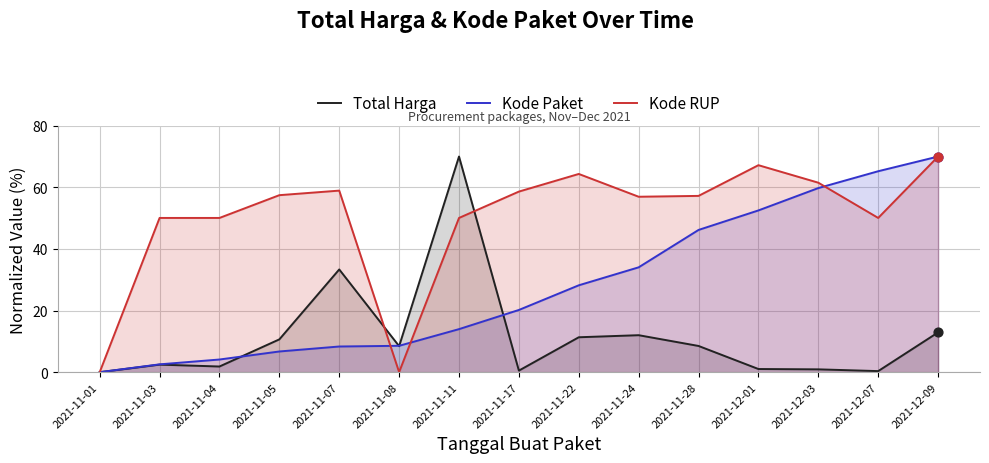

Which series has the largest total across all categories?

Kode RUP